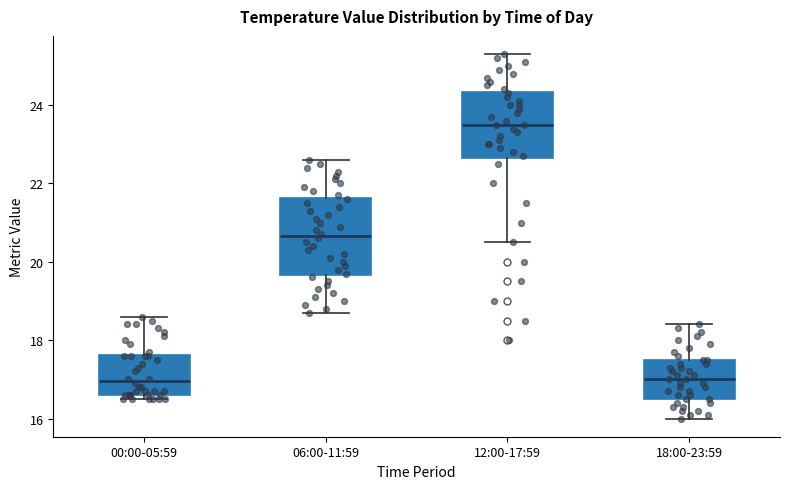

Reading left to right, read every box against the y-axis: the position of its median line, the range the box covers, and the ends of its whiskers. The values are not printed on the chart, so give them approximately, as read against the axis.

00:00-05:59: median 17.0, box 16.6 to 17.6, whiskers 16.6 (just below the box's lower edge) to 18.6
06:00-11:59: median 20.6, box 19.6 to 21.6, whiskers 18.8 to 22.6
12:00-17:59: median 23.6, box 22.6 to 24.4, whiskers 20.6 to 25.4
18:00-23:59: median 17.0, box 16.6 to 17.6, whiskers 16.0 to 18.4